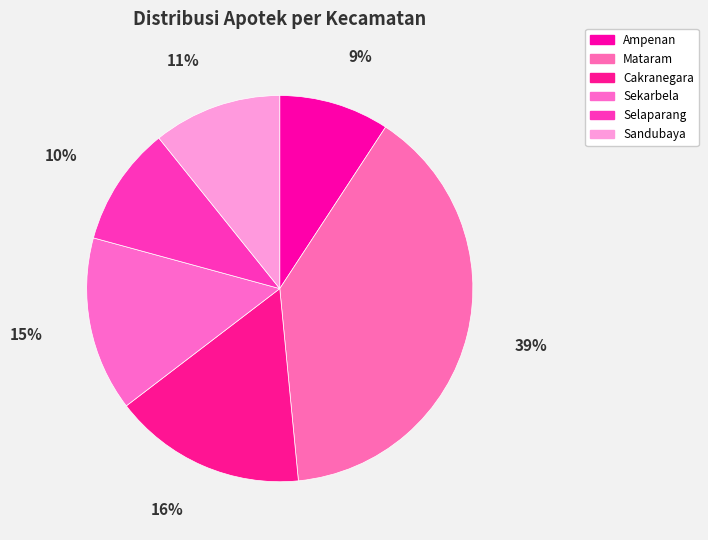

Which slice is the smallest?

Ampenan